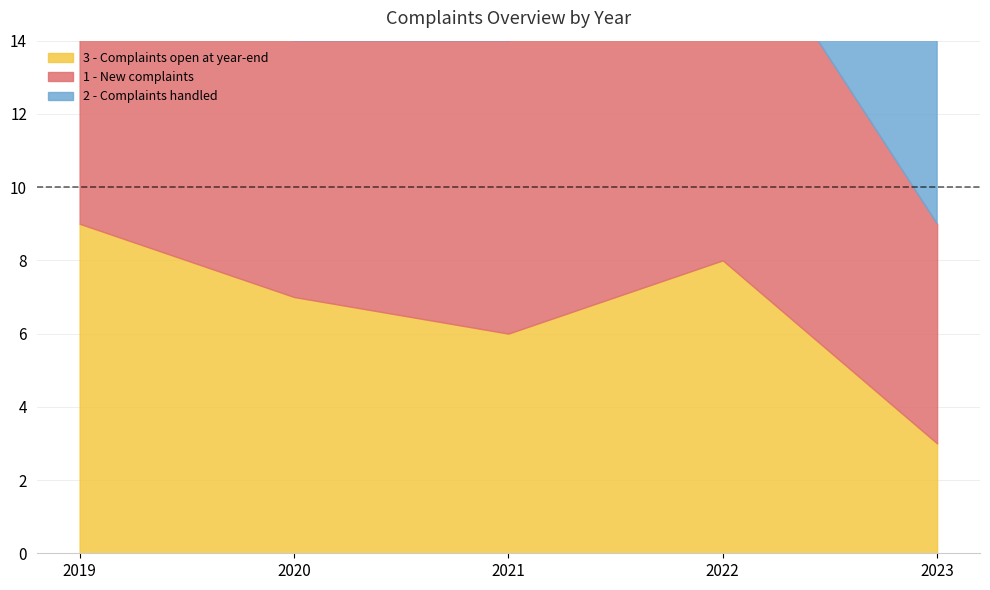

What is the total value across all series at 2019?

22